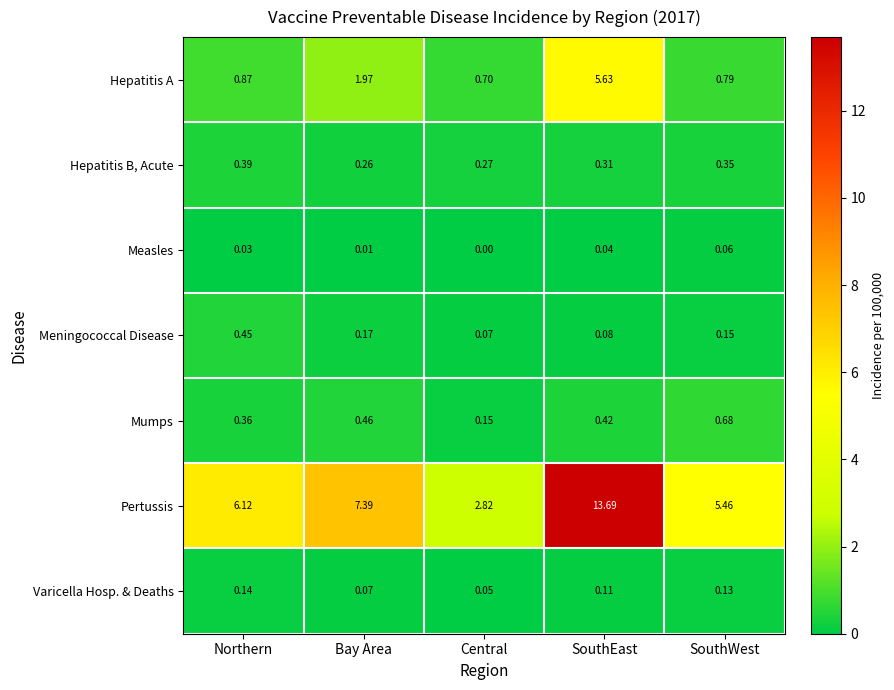

How many distinct data groups are displayed?

7